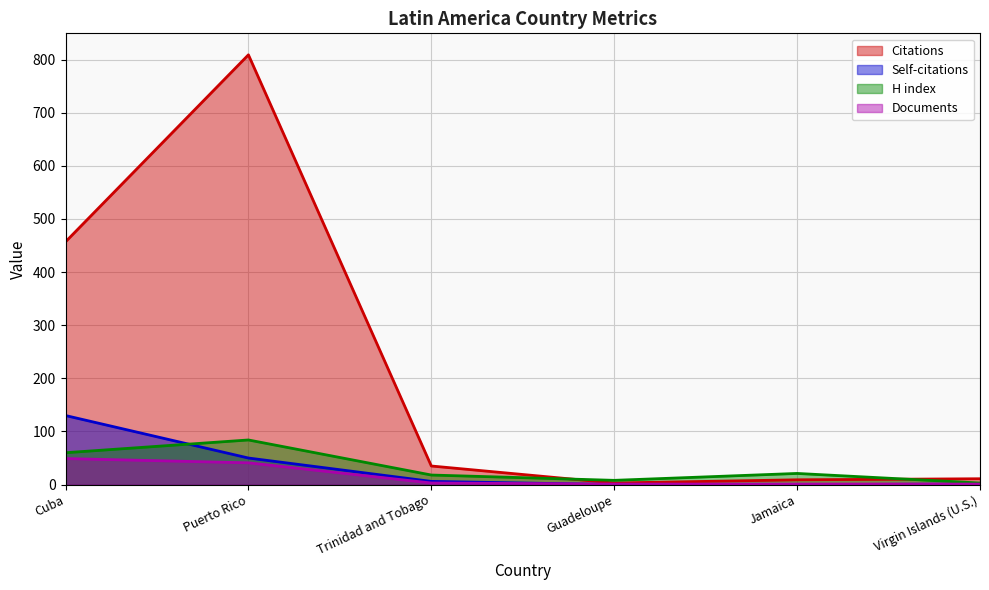

What is the spread (max minus min) of values at Jamaica?

21